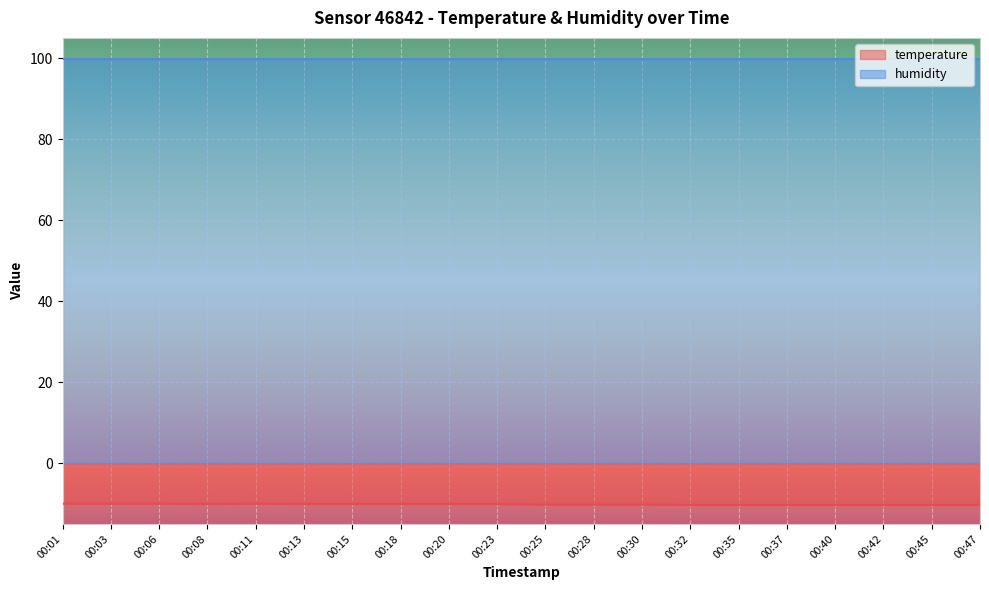

Is the value of temperature at 00:13 greater than the value of humidity at 00:20?

No